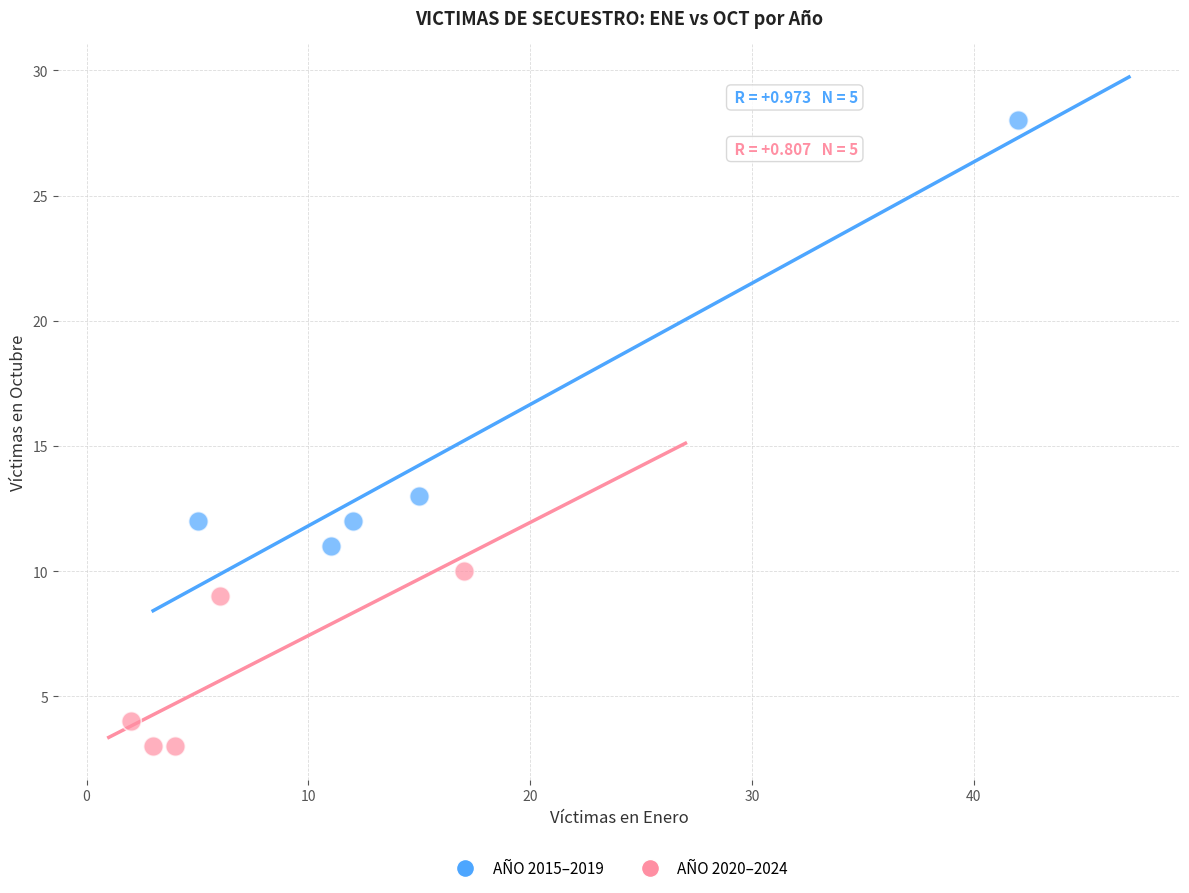

Which series has the largest Y range (max minus min)?

AÑO 2015–2019